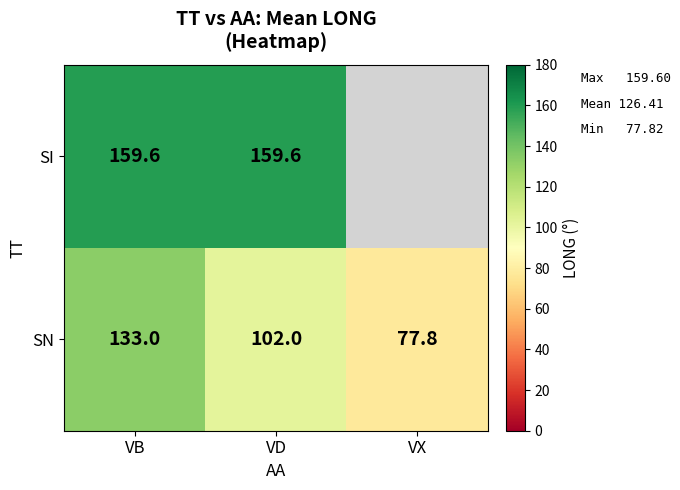

How many series are shown in this chart?

2